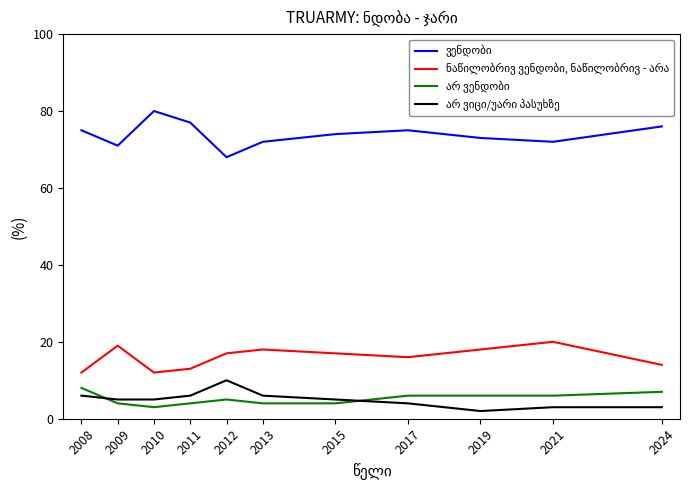

How many lines are shown in the chart?

4